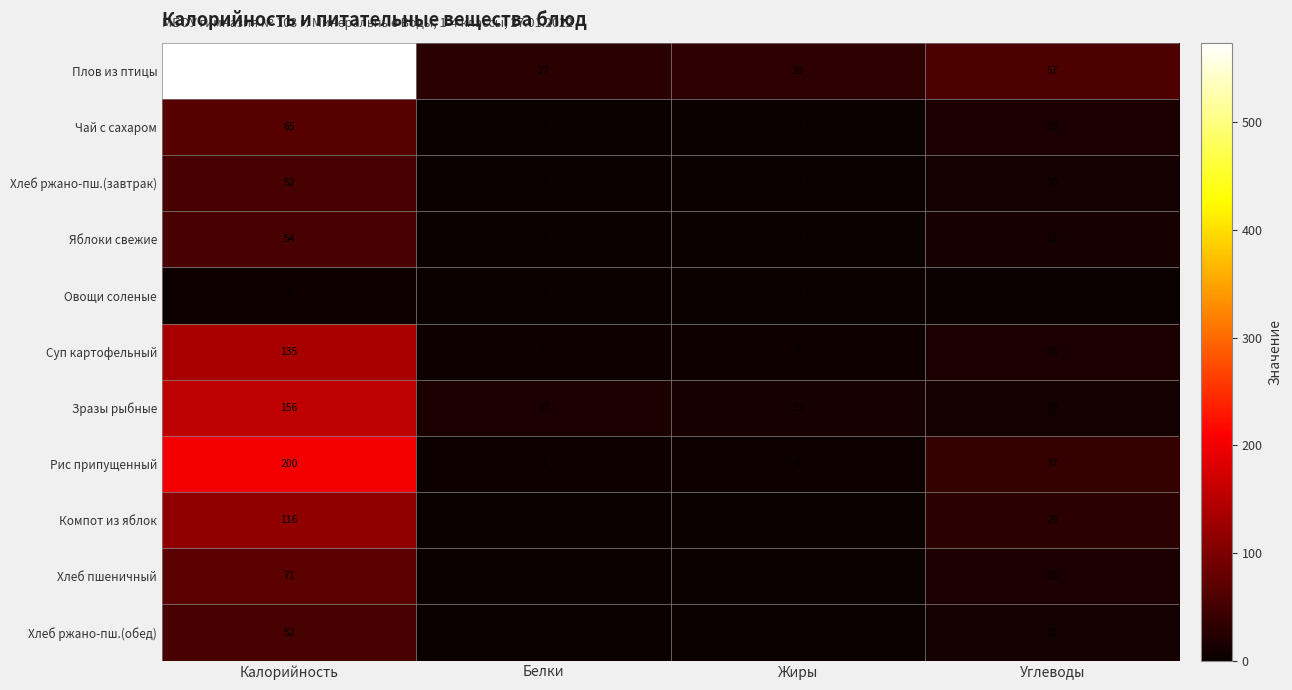

What is the total value across all series at Белки?

59